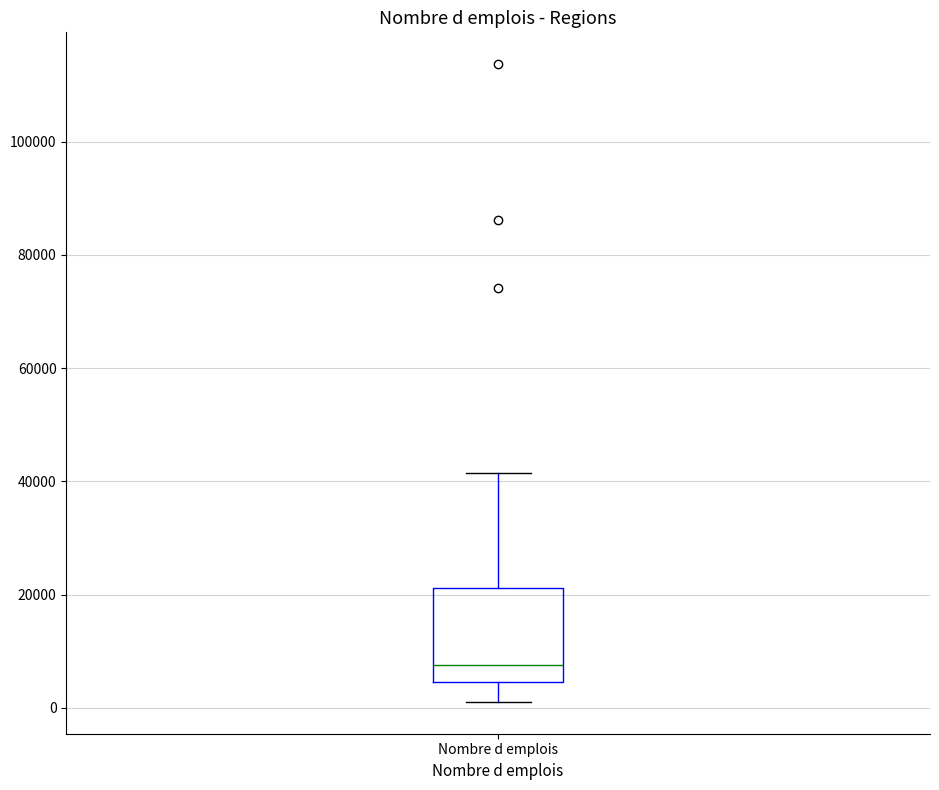

Where does the lower whisker of the box for Nombre d emplois end on the y-axis? The values are not printed on the chart, so give them approximately, as read against the axis.

2000